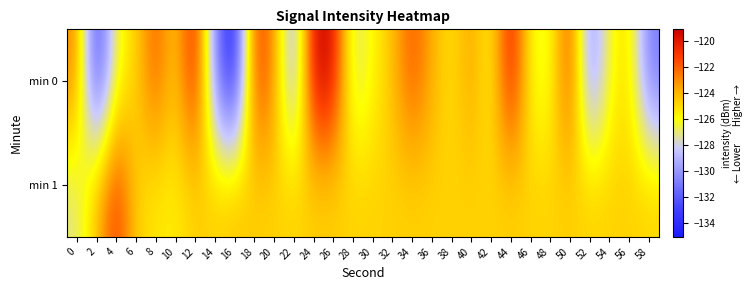

Reading right to left, transcribe all the data shown in this chart.

min 0: 58=-131.2	56=-124.9	54=-126.2	52=-131.0	50=-121.0	48=-126.5	46=-126.2	44=-119.5	42=-126.1	40=-123.4	38=-125.3	36=-123.8	34=-121.6	32=-124.3	30=-125.8	28=-127.6	26=-119.5	24=-119.1	22=-130.6	20=-122.9	18=-121.0	16=-135.1	14=-130.7	12=-119.7	10=-125.0	8=-121.7	6=-124.9	4=-126.3	2=-133.7	0=-122.7
min 1: 58=-124.8	56=-124.8	54=-124.8	52=-124.8	50=-124.8	48=-124.8	46=-124.8	44=-124.8	42=-124.8	40=-124.8	38=-124.8	36=-124.8	34=-124.8	32=-124.8	30=-124.8	28=-124.8	26=-124.8	24=-124.8	22=-124.8	20=-124.8	18=-124.8	16=-124.3	14=-124.7	12=-124.7	10=-125.6	8=-125.4	6=-124.8	4=-120.8	2=-124.3	0=-127.3